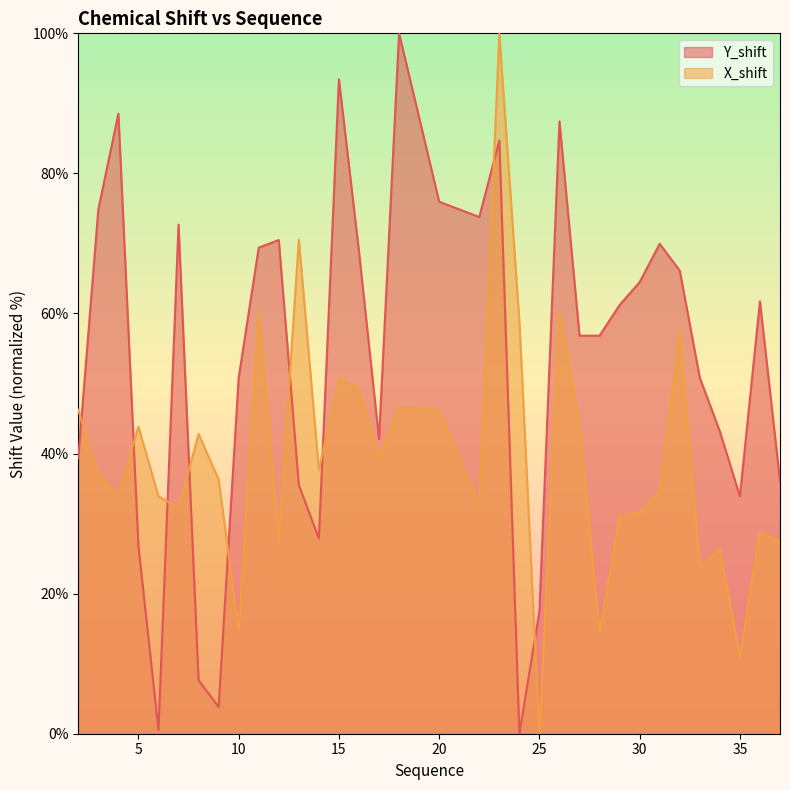

Where is the first local maximum for Y_shift?

4